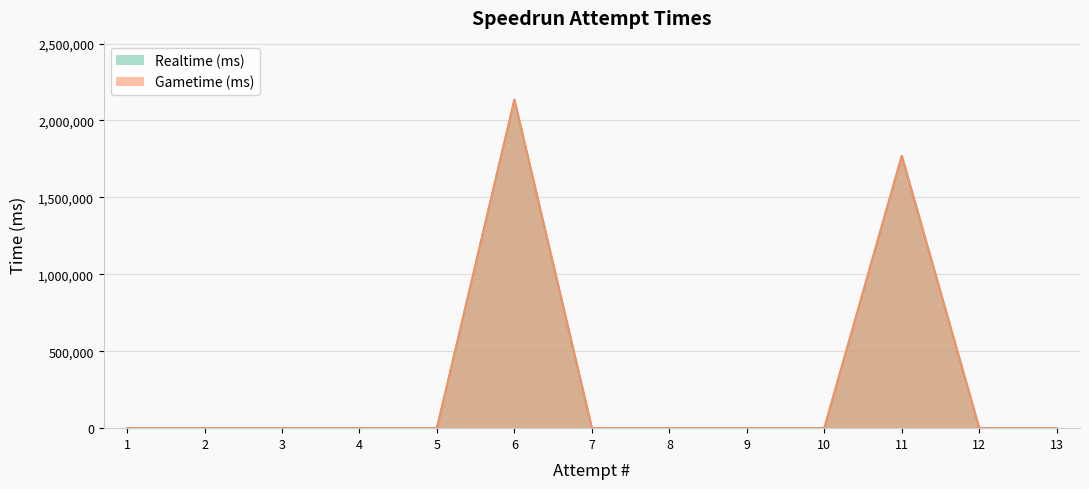

True or false: Realtime (ms) and Gametime (ms) intersect in this chart.

False